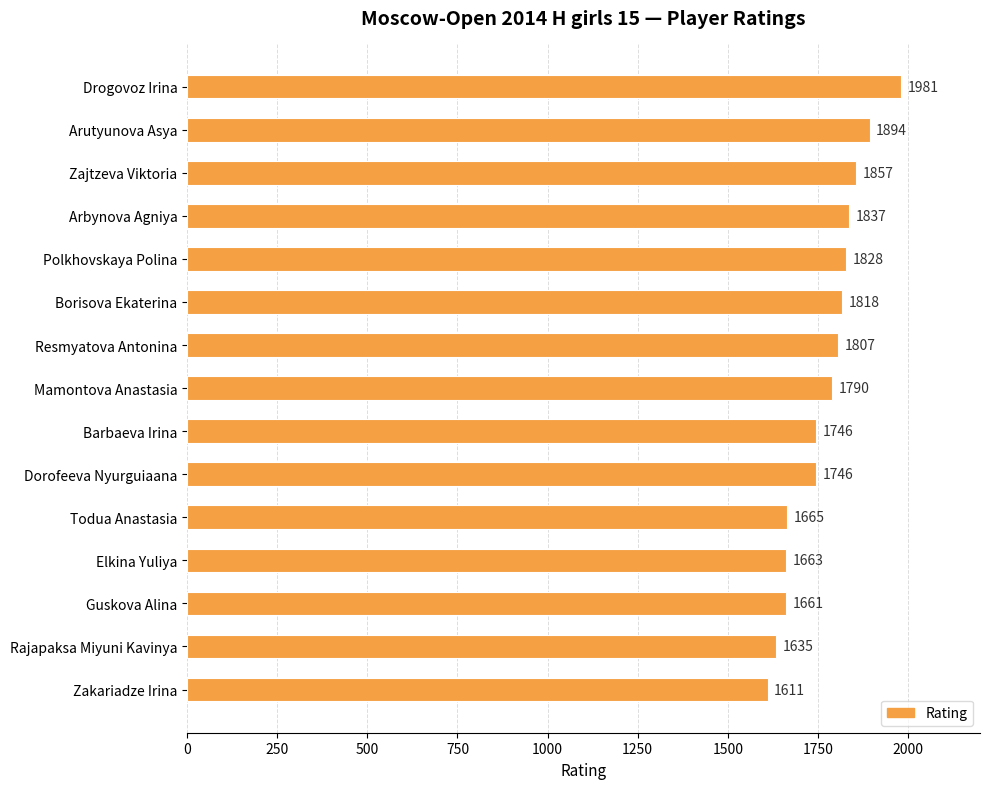

What is the average value?

1769